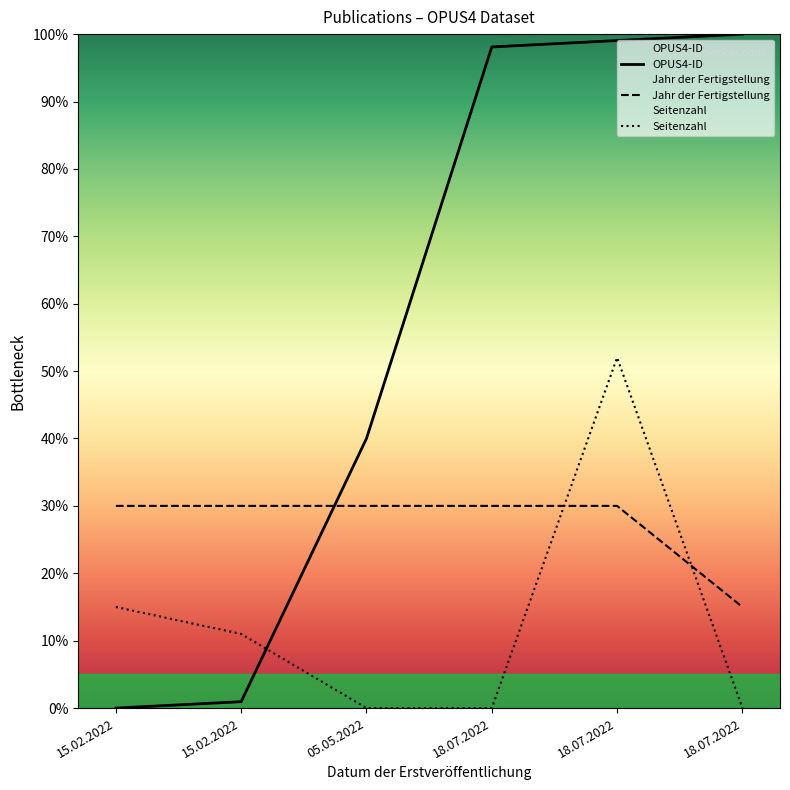

The value of Seitenzahl at 18.07.2022 is 20.2. True or false?

False